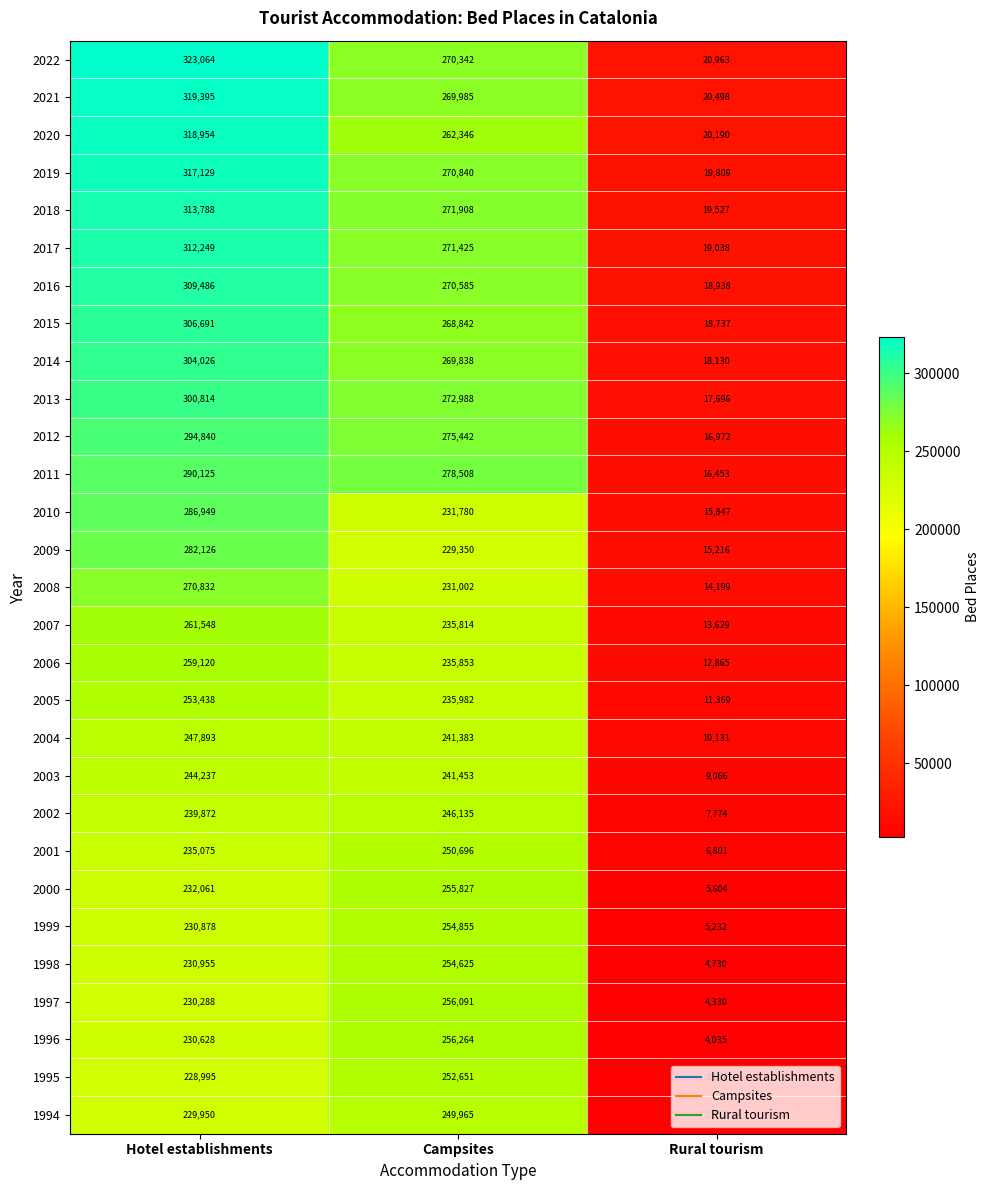

At which label does 2012 reach its peak?

Hotel establishments